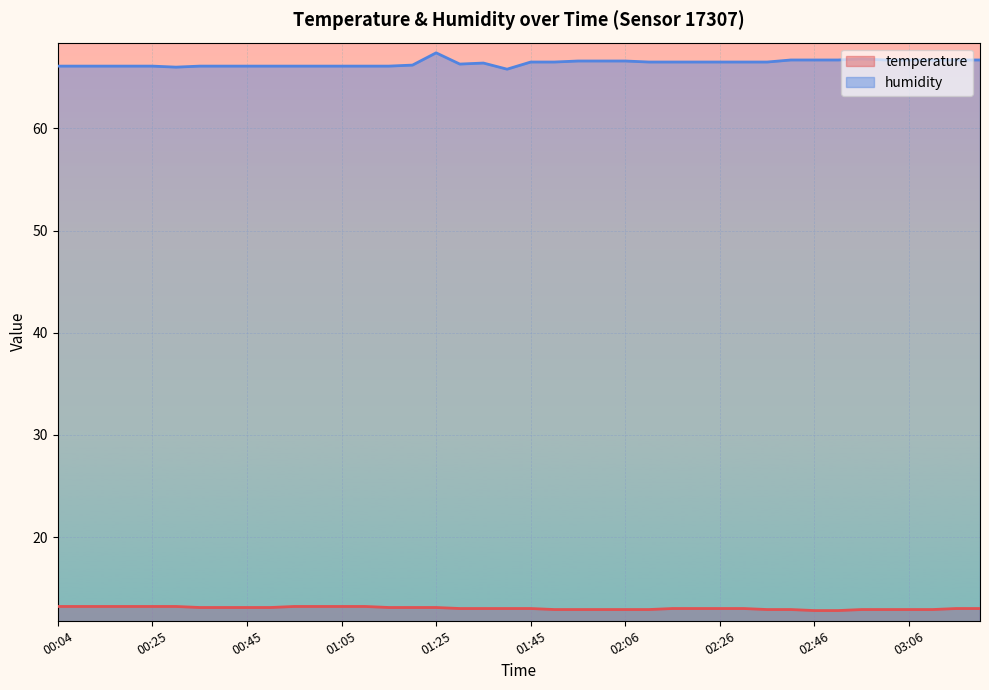

Which label corresponds to the smallest value in the chart?

02:46